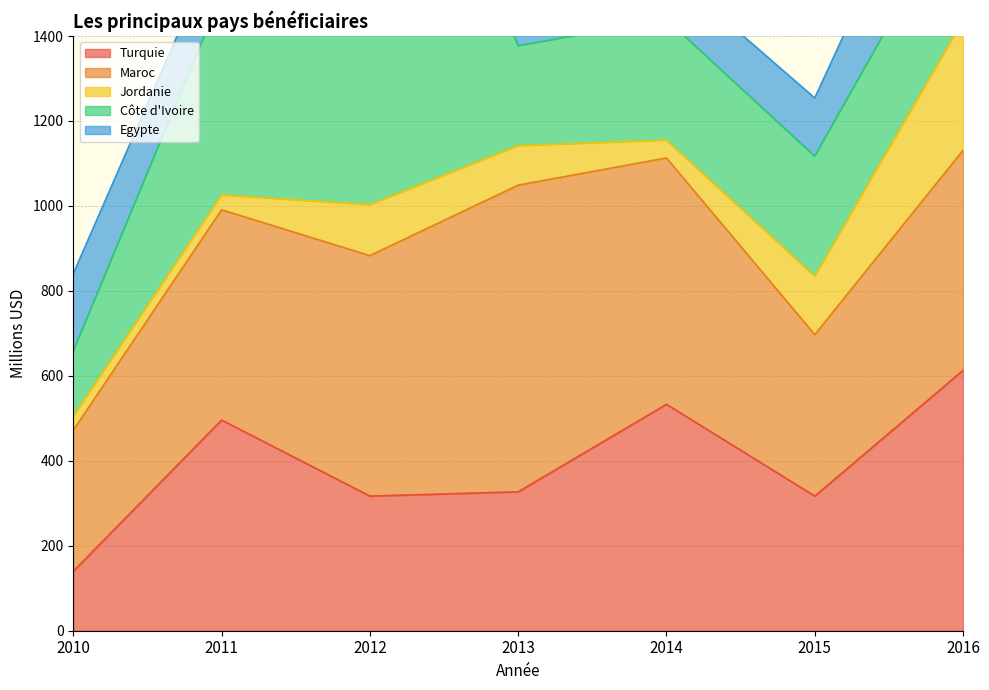

The Maroc series shows 722 at 2013. True or false?

True